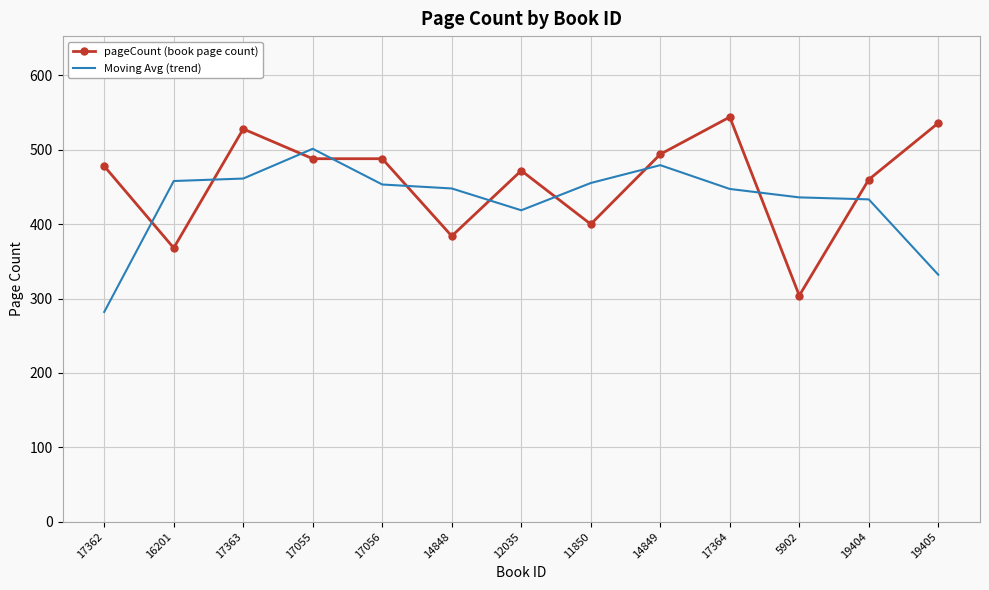

Where is Moving Avg (trend) nearest to the value 391?

12035